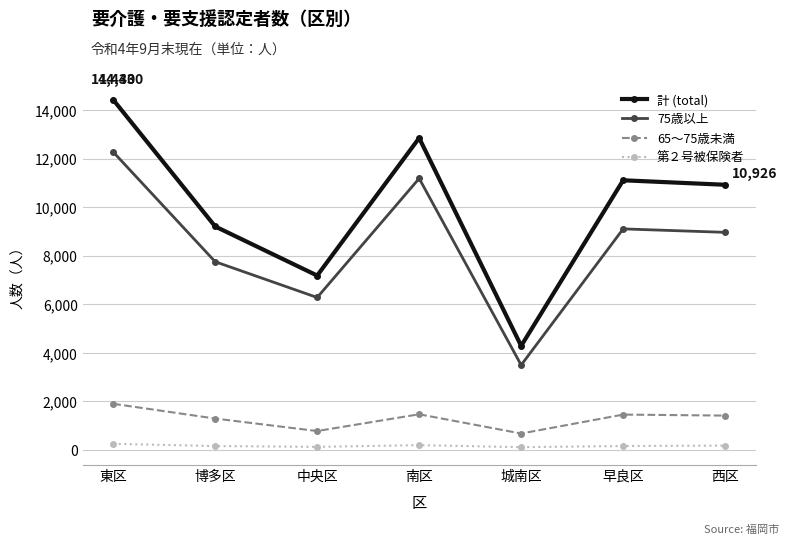

How many lines are shown in the chart?

4